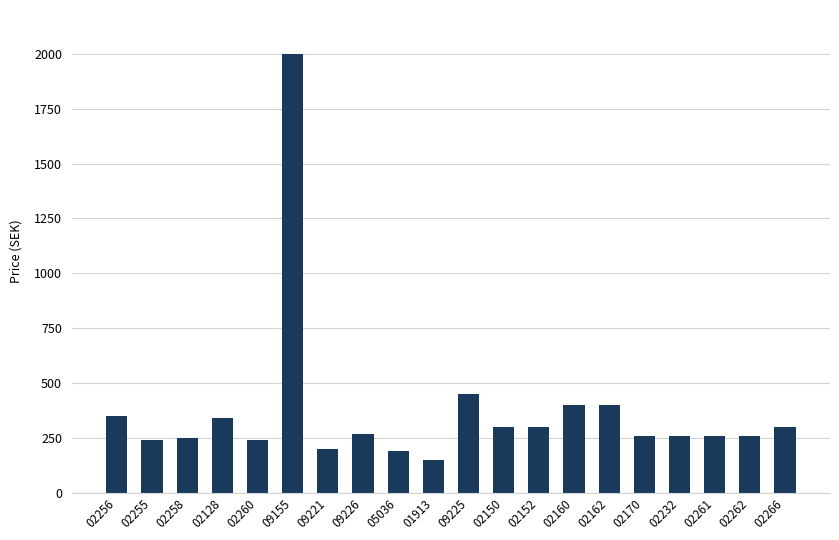

The chart shows a value of 259 at 02262. True or false?

True